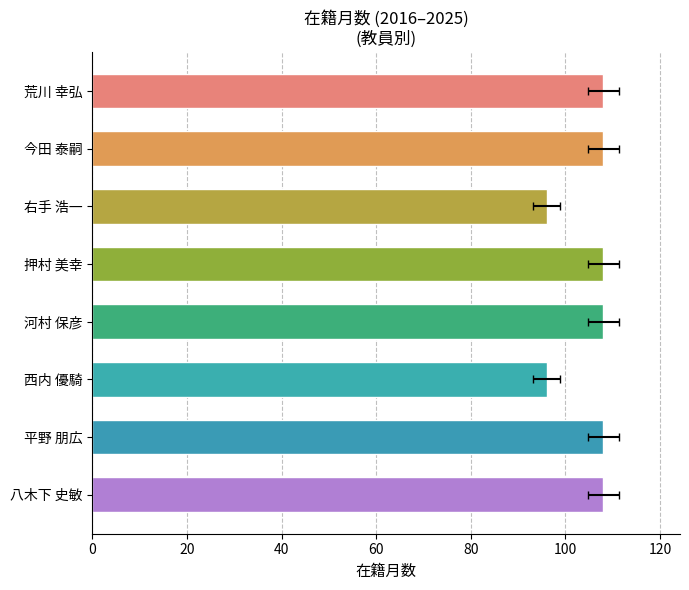

What is the average value?

105